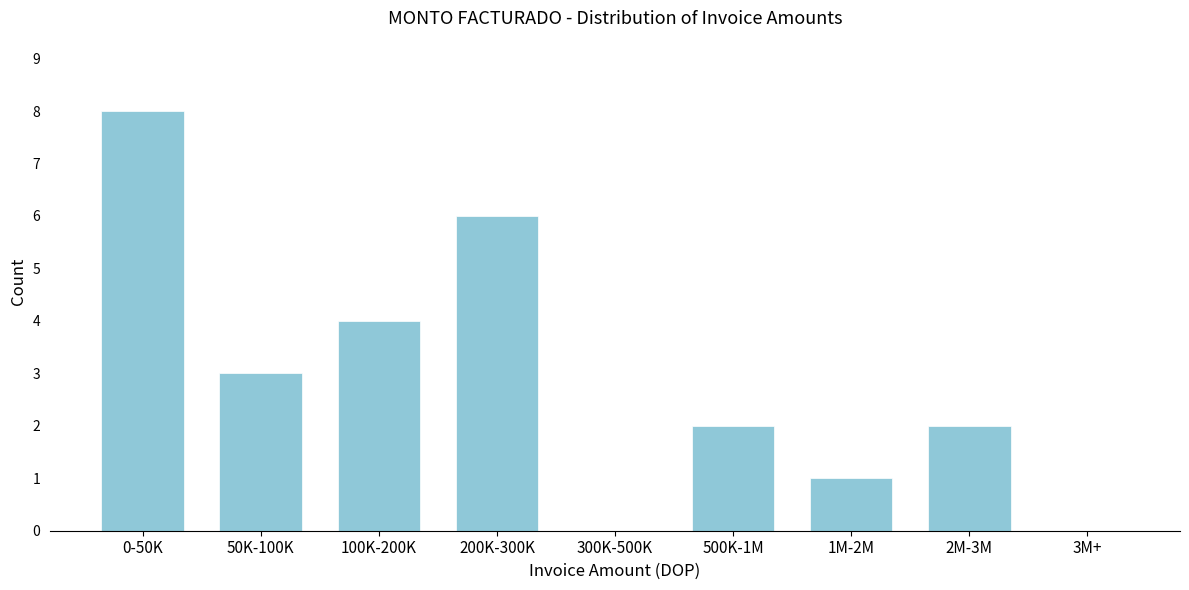

Reading left to right, extract all data points from this chart.

0-50K=8	50K-100K=3	100K-200K=4	200K-300K=6	300K-500K=0	500K-1M=2	1M-2M=1	2M-3M=2	3M+=0